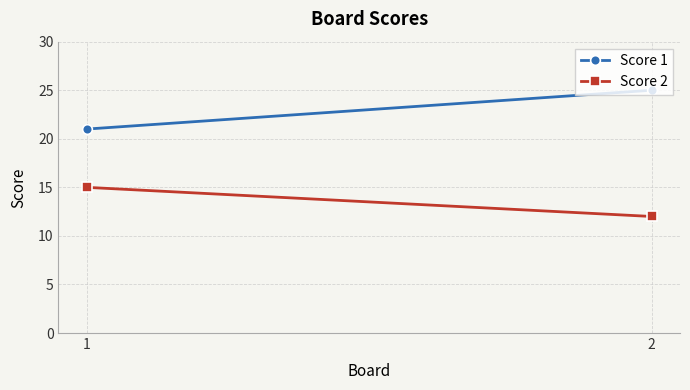

What value does the Score 2 series have at 2?

12